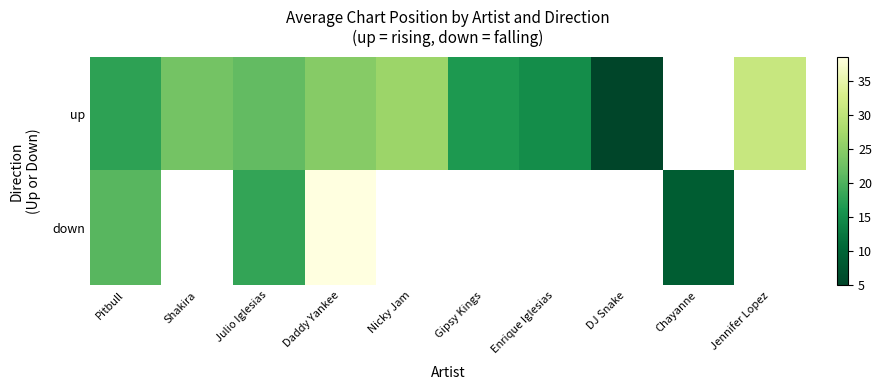

How many positive values does the up series have?

9